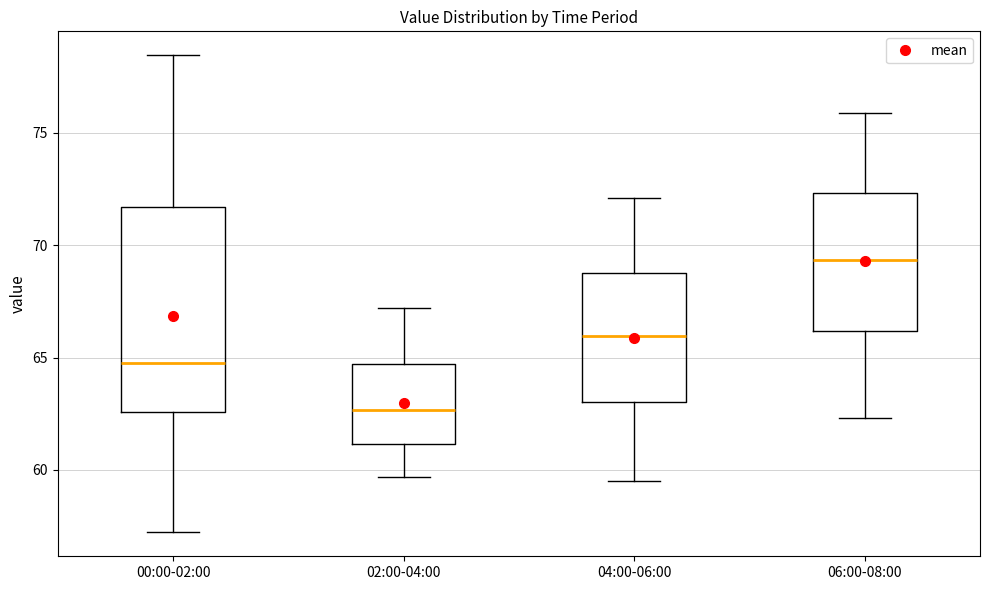

Which box's median line is the highest?

06:00-08:00